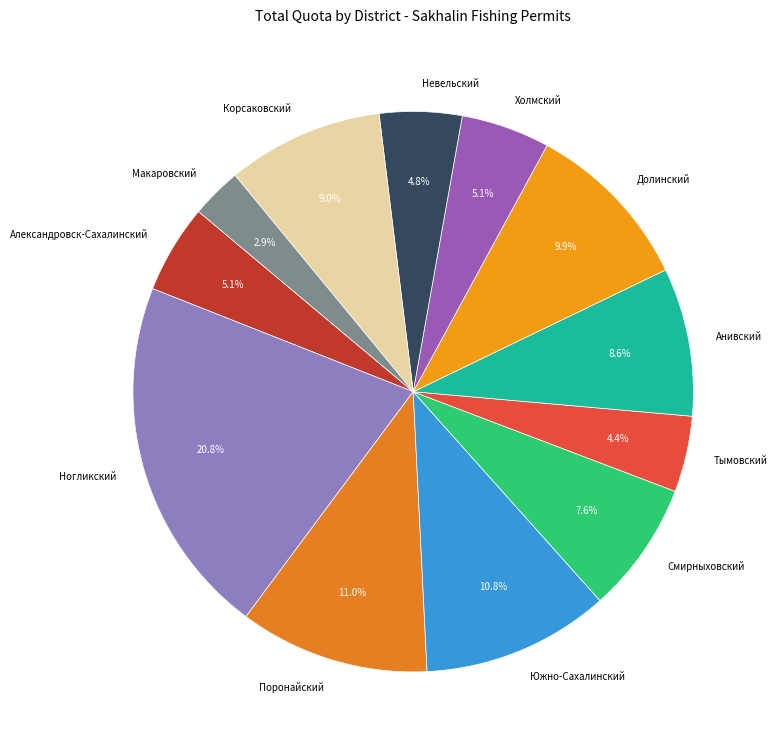

How many slices are in this pie chart?

12